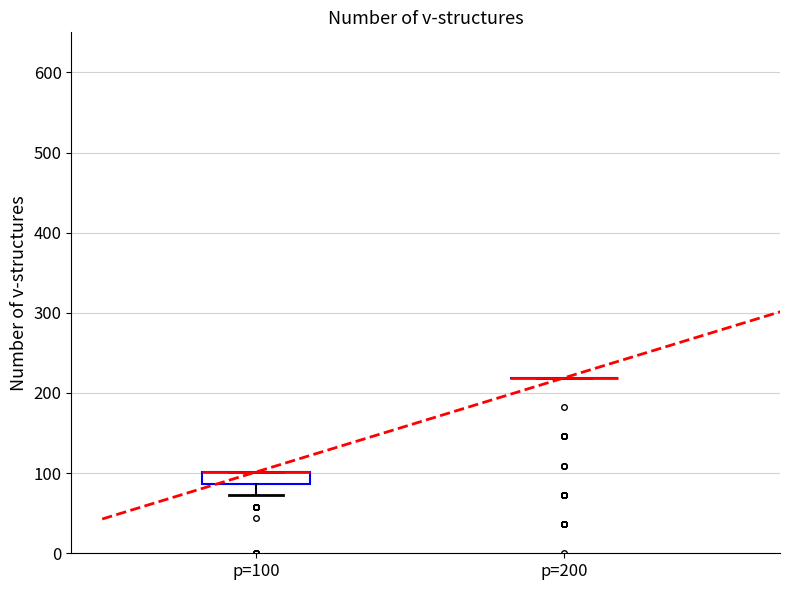

Where is the lower edge of the box for p=100 on the y-axis? The values are not printed on the chart, so give them approximately, as read against the axis.

90